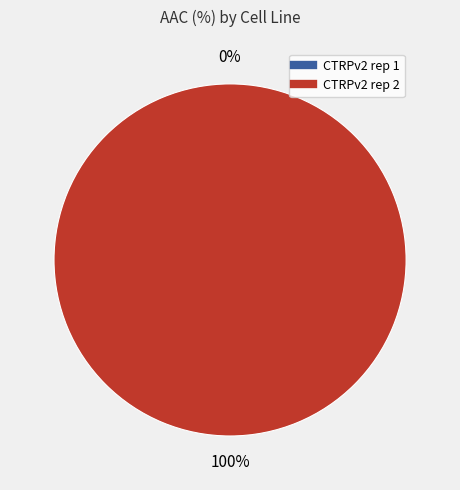

How many slices are in this pie chart?

2